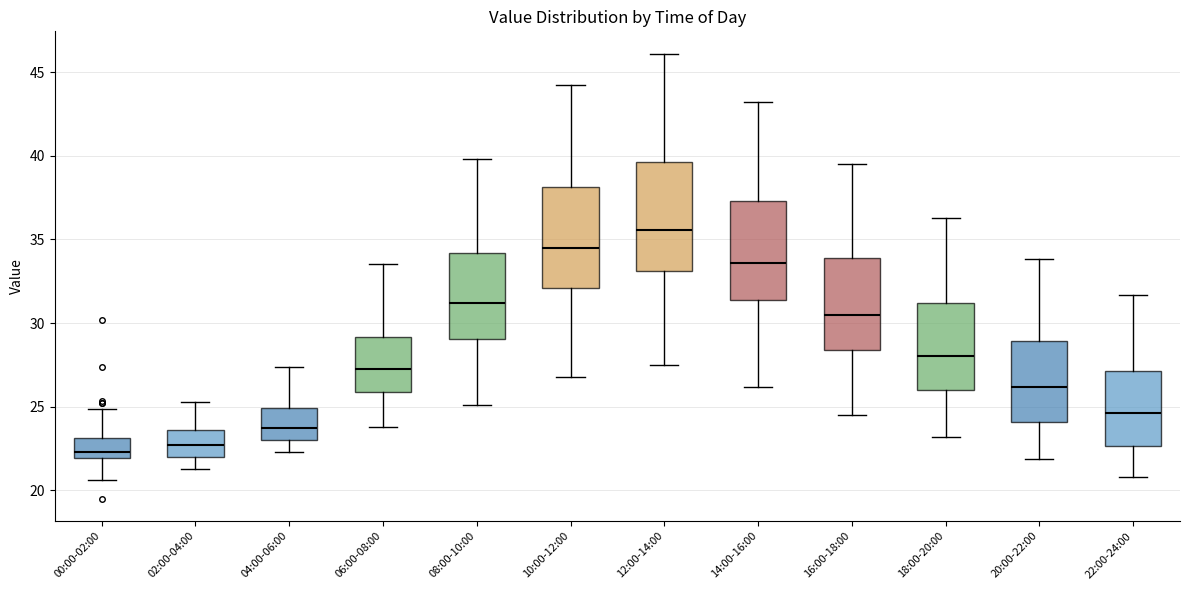

Reading left to right, read every box against the y-axis: the position of its median line, the range the box covers, and the ends of its whiskers. The values are not printed on the chart, so give them approximately, as read against the axis.

00:00-02:00: median 22.5, box 22.0 to 23.0, whiskers 20.5 to 25.0
02:00-04:00: median 22.5, box 22.0 to 23.5, whiskers 21.5 to 25.5
04:00-06:00: median 23.5, box 23.0 to 25.0, whiskers 22.5 to 27.5
06:00-08:00: median 27.5, box 26.0 to 29.0, whiskers 24.0 to 33.5
08:00-10:00: median 31.0, box 29.0 to 34.0, whiskers 25.0 to 40.0
10:00-12:00: median 34.5, box 32.0 to 38.0, whiskers 27.0 to 44.0
12:00-14:00: median 35.5, box 33.0 to 39.5, whiskers 27.5 to 46.0
14:00-16:00: median 33.5, box 31.5 to 37.5, whiskers 26.0 to 43.0
16:00-18:00: median 30.5, box 28.5 to 34.0, whiskers 24.5 to 39.5
18:00-20:00: median 28.0, box 26.0 to 31.0, whiskers 23.0 to 36.5
20:00-22:00: median 26.0, box 24.0 to 29.0, whiskers 22.0 to 34.0
22:00-24:00: median 24.5, box 22.5 to 27.0, whiskers 21.0 to 31.5